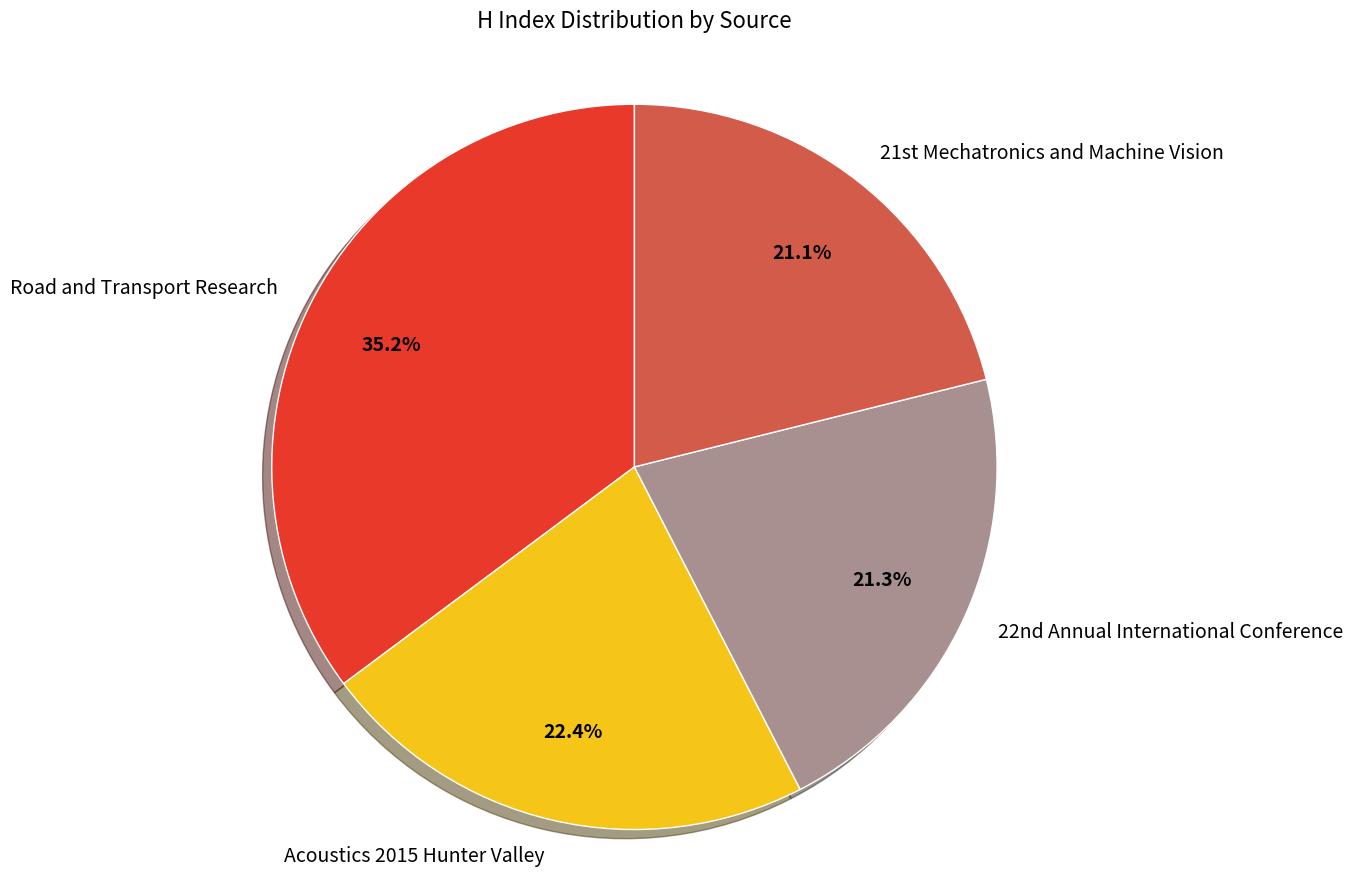

What is the largest slice in the pie chart?

Road and Transport Research